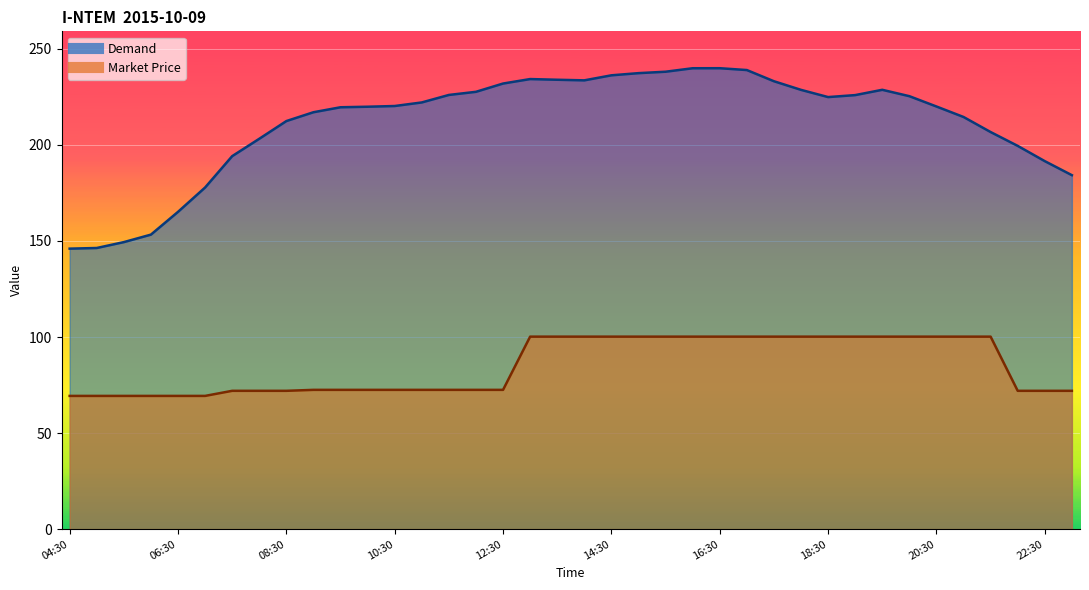

List the series in order of their peak value, highest first.

Demand, Market Price